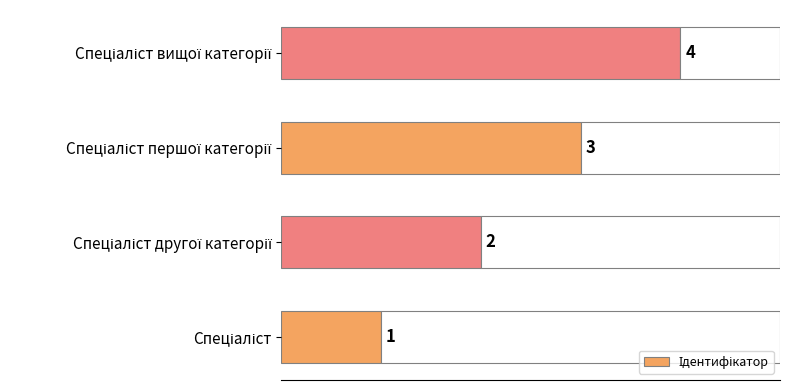

What is the minimum value shown in the chart?

1